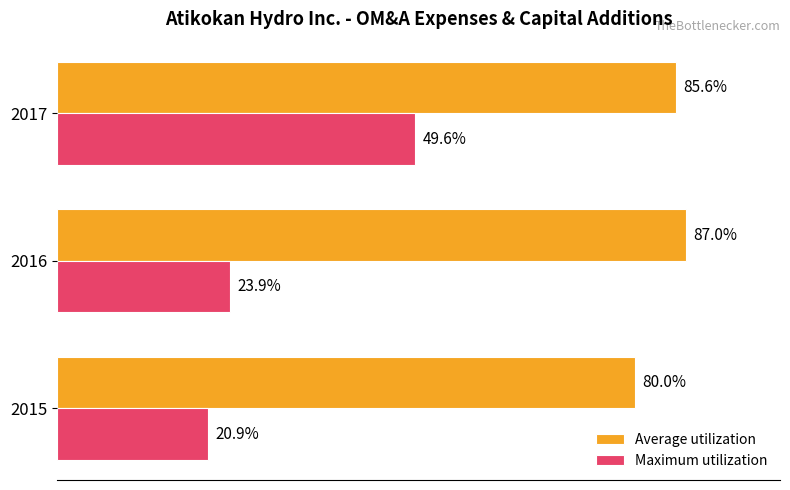

What are all the series names shown in the legend?

Average utilization, Maximum utilization